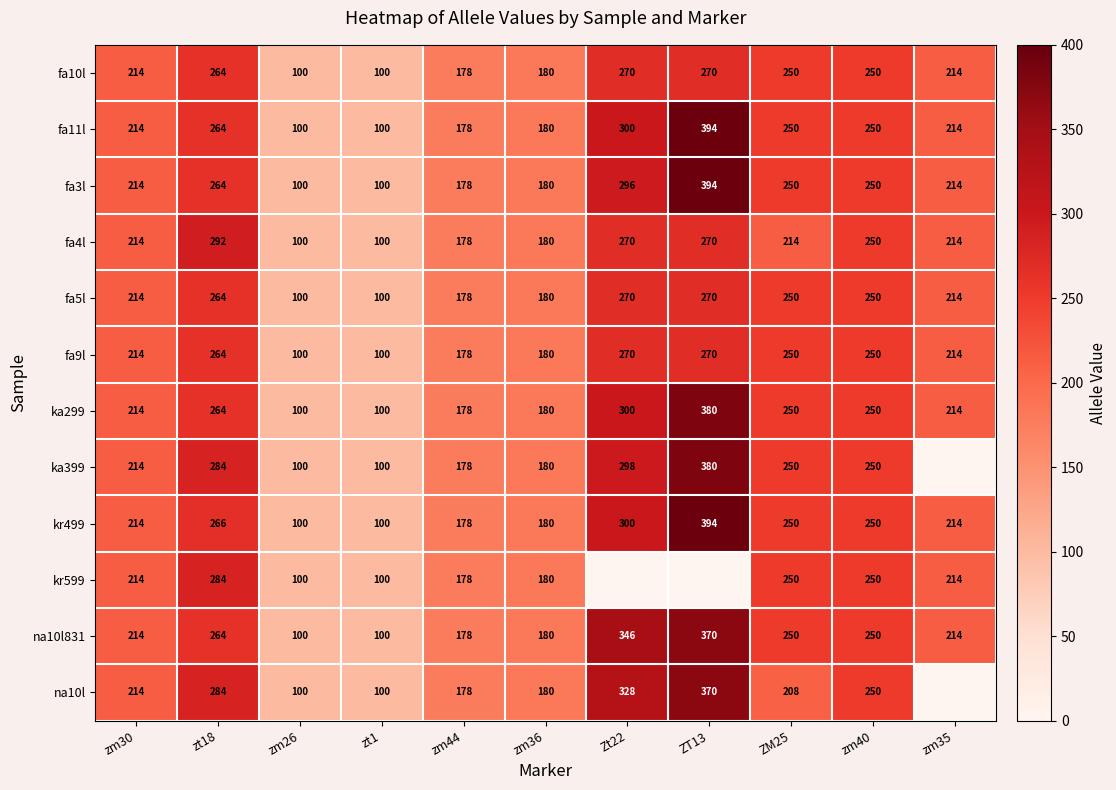

The value of ka399 at zt1 is 25. True or false?

False